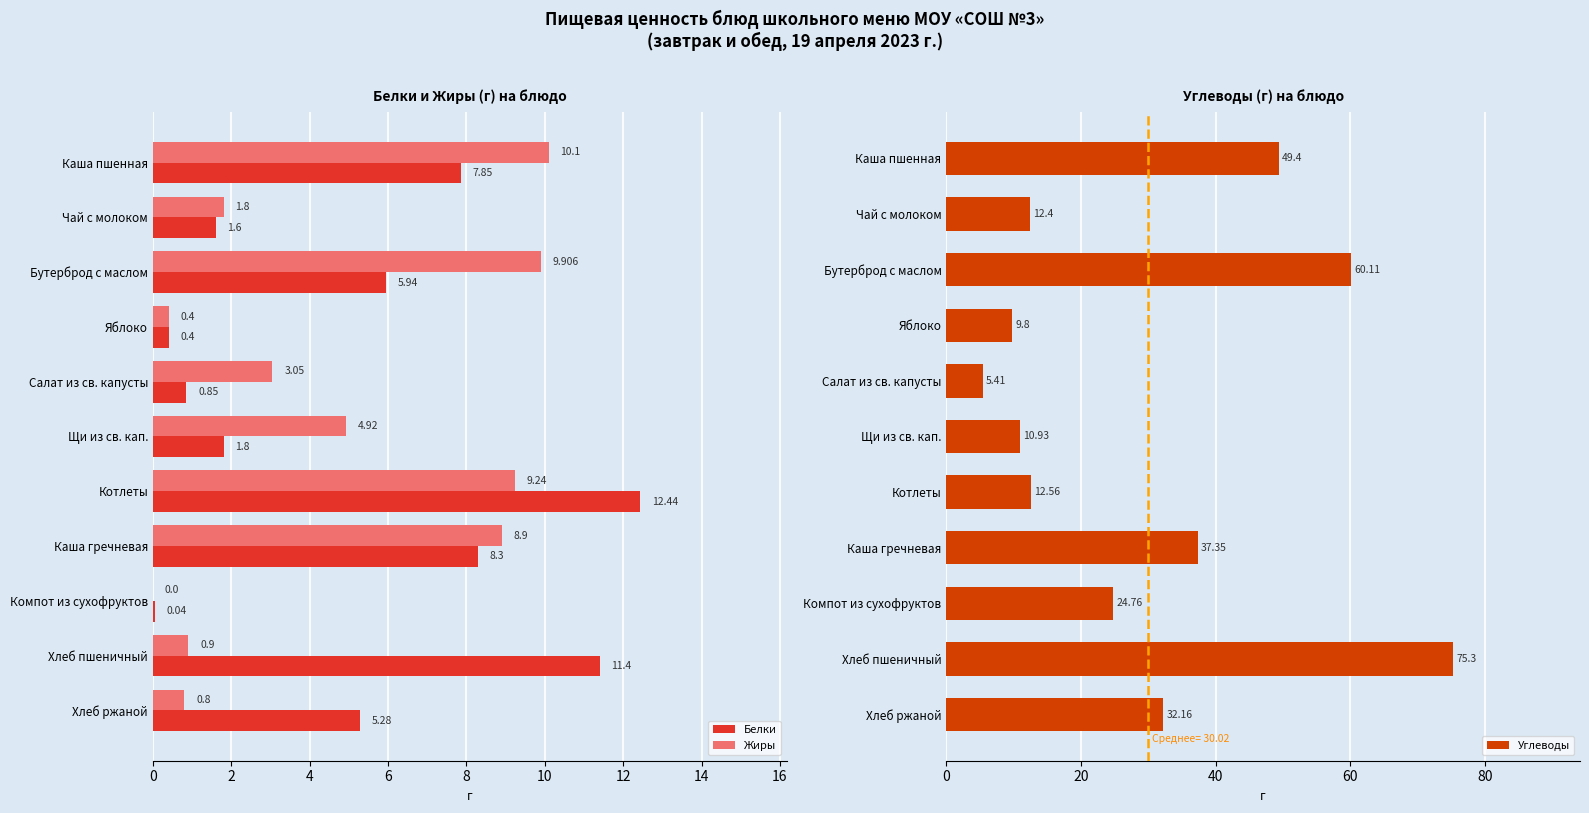

At which label does Белки reach its peak?

Котлеты